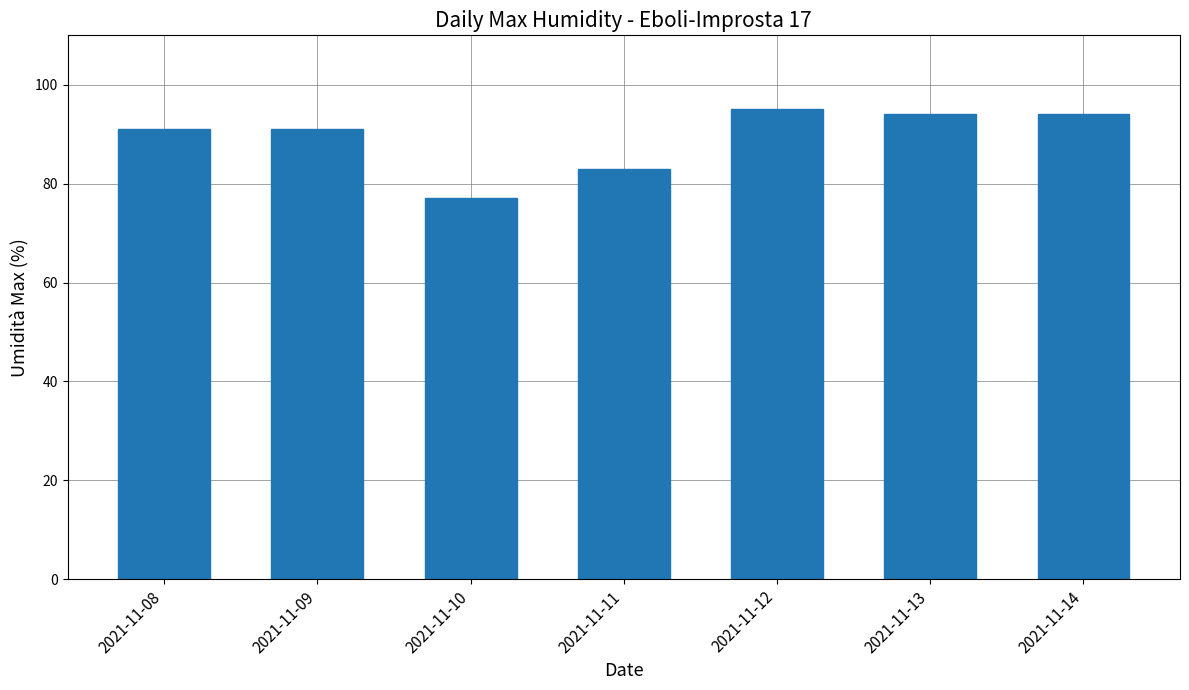

What is the value of the 5th bar from the left?

95